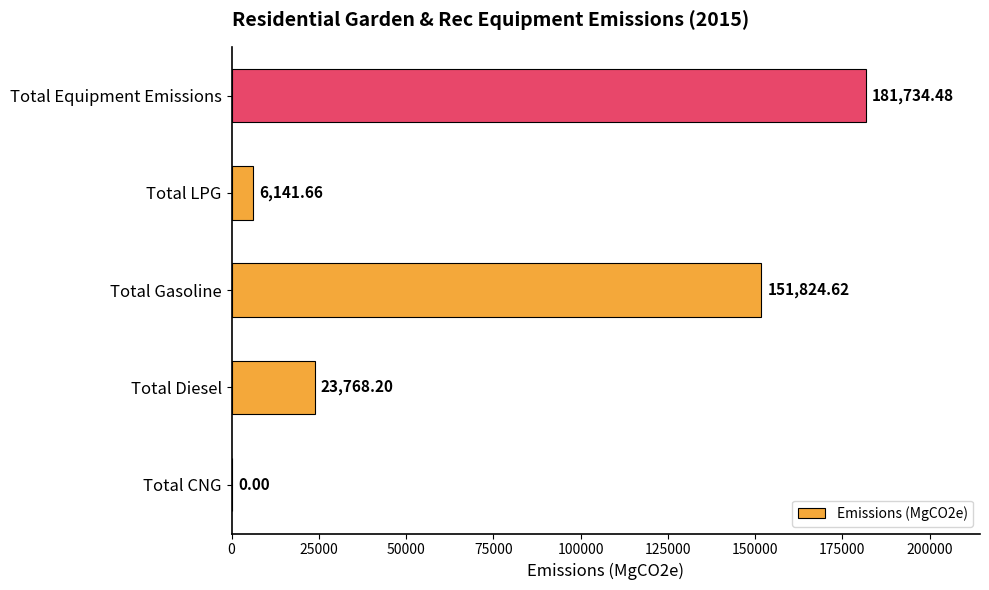

What is the sum of all values?

363469.0